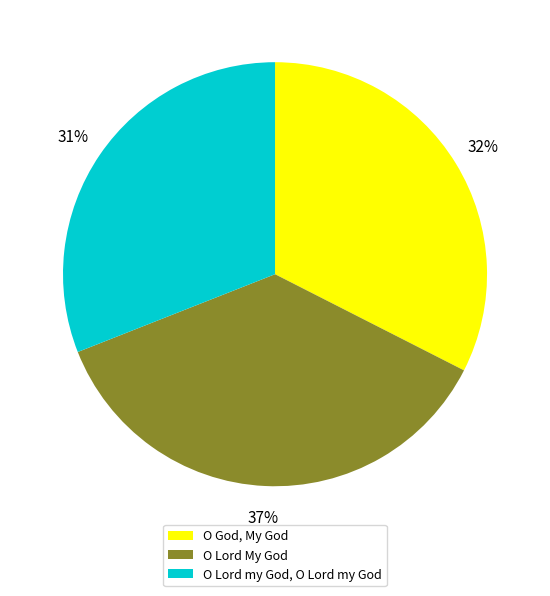

How many segments does this pie chart have?

3